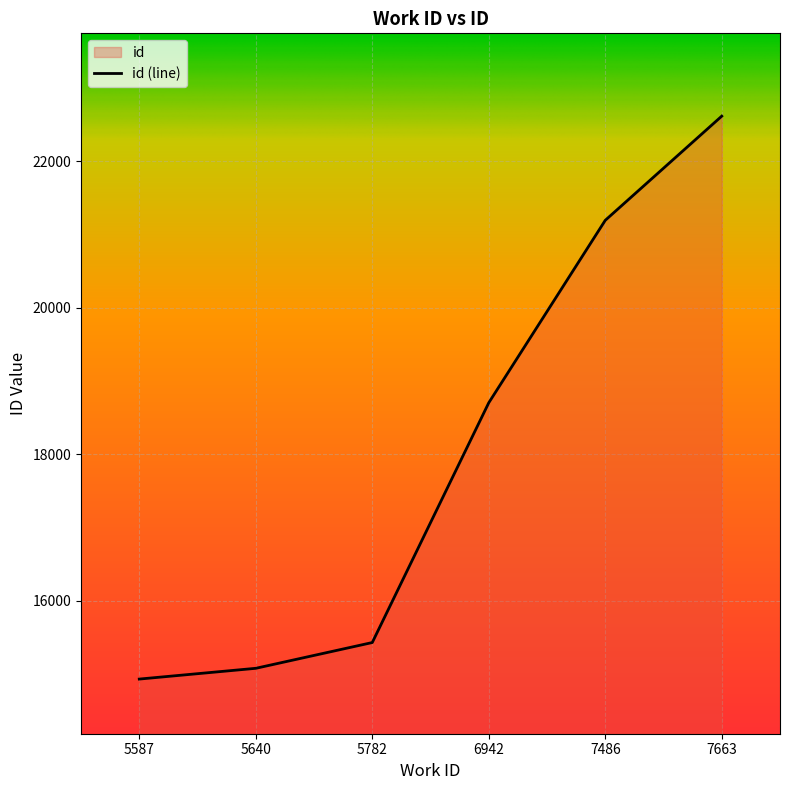

How many data points are less than 18703?

3